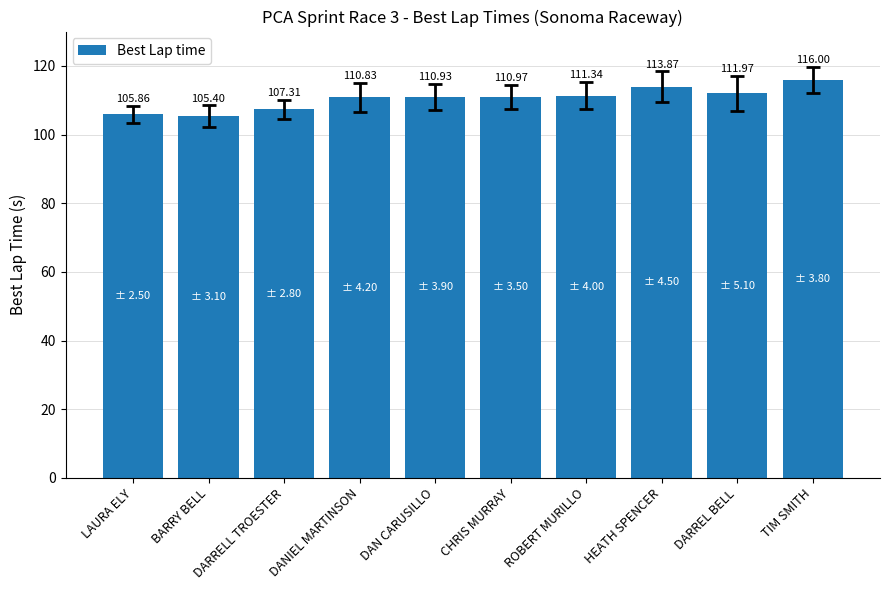

What is the smallest value displayed?

105.4